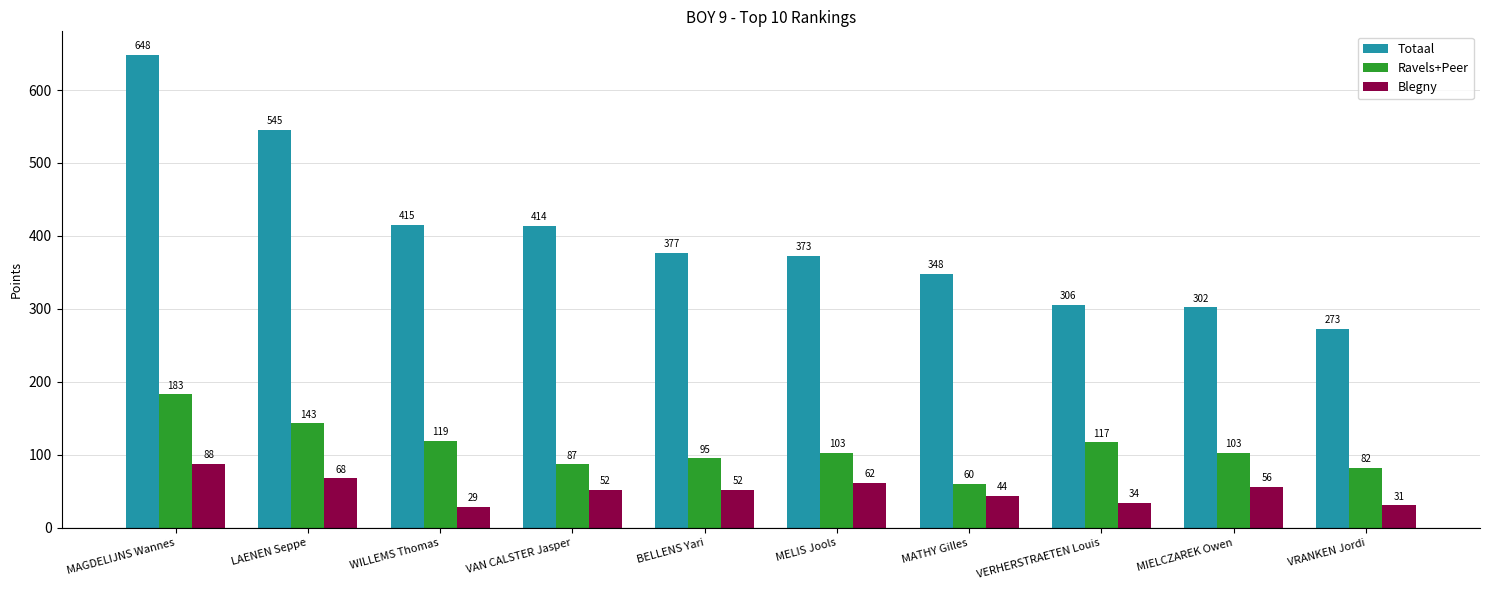

What is the total value across all series at LAENEN Seppe?

756